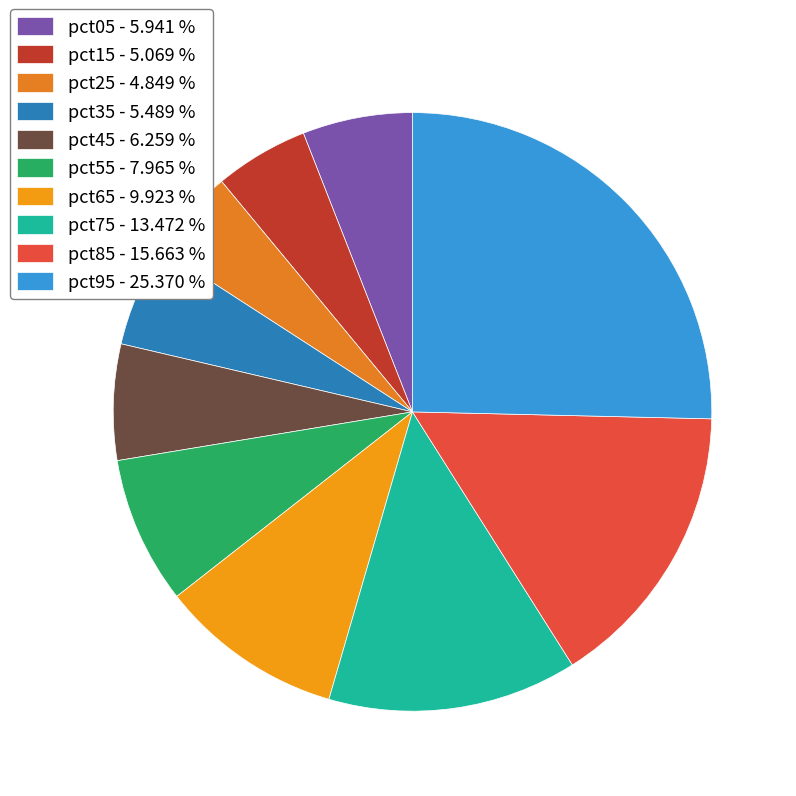

Which slice is the largest?

pct95